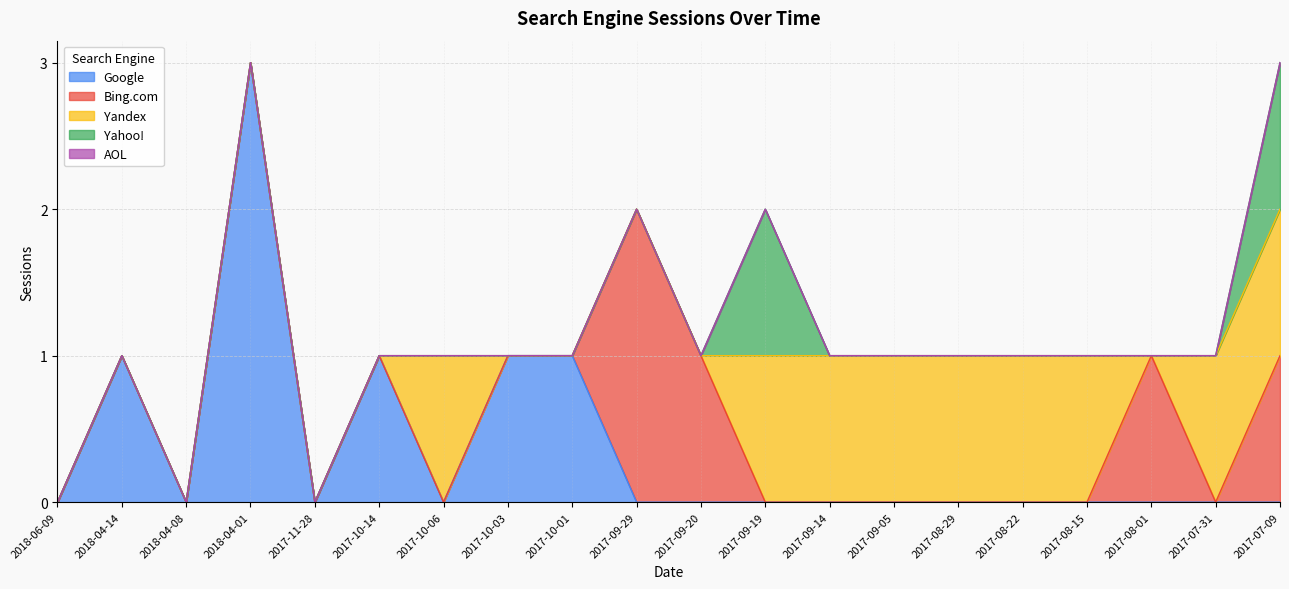

What are all the series names shown in the legend?

Google, Bing.com, Yandex, Yahoo!, AOL